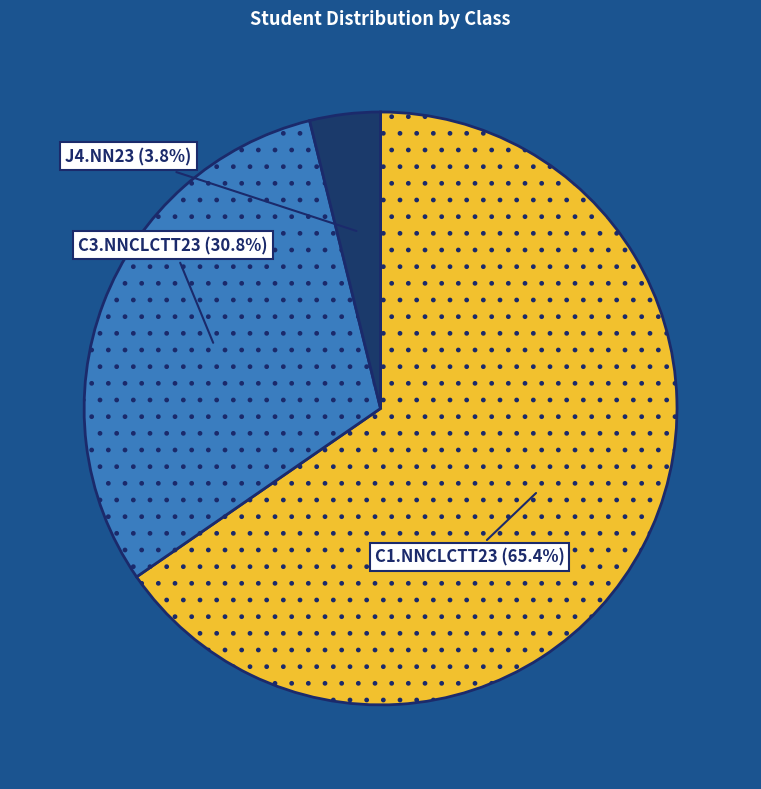

To the nearest percent, what is the average slice percentage?

33%